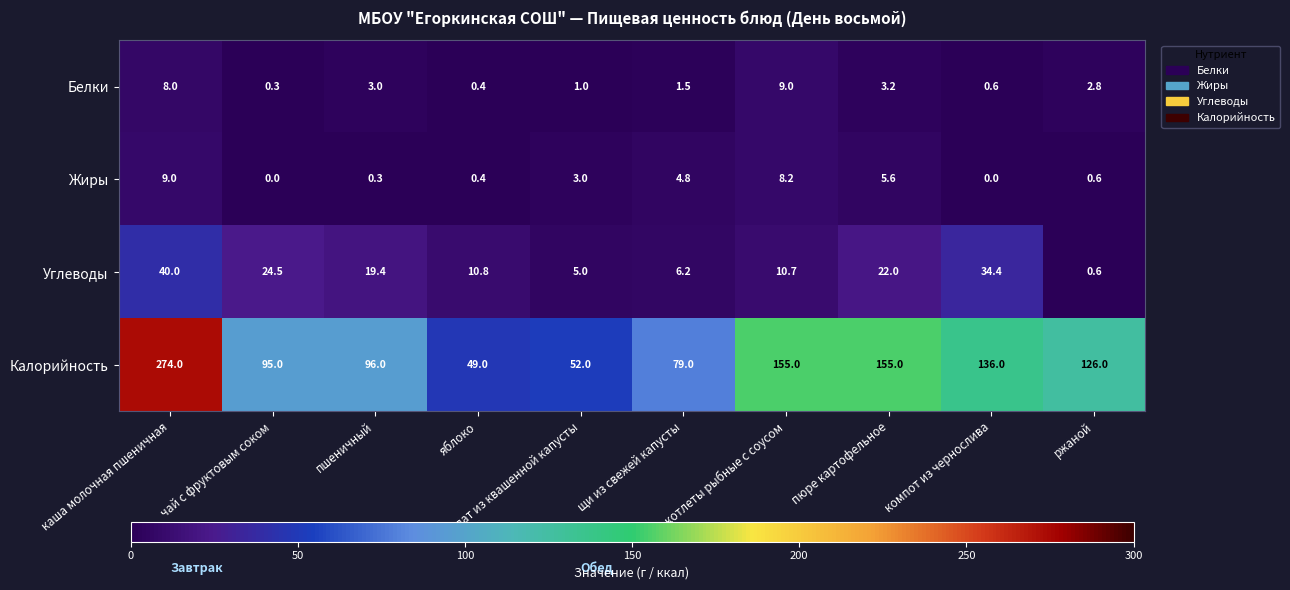

Rank the series at каша молочная пшеничная from highest to lowest value.

Калорийность, Углеводы, Жиры, Белки